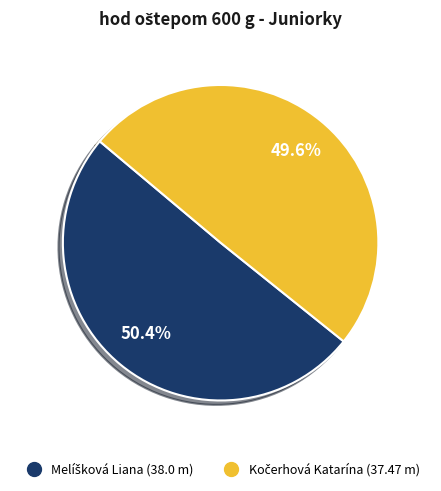

Does any single category account for the majority?

Yes